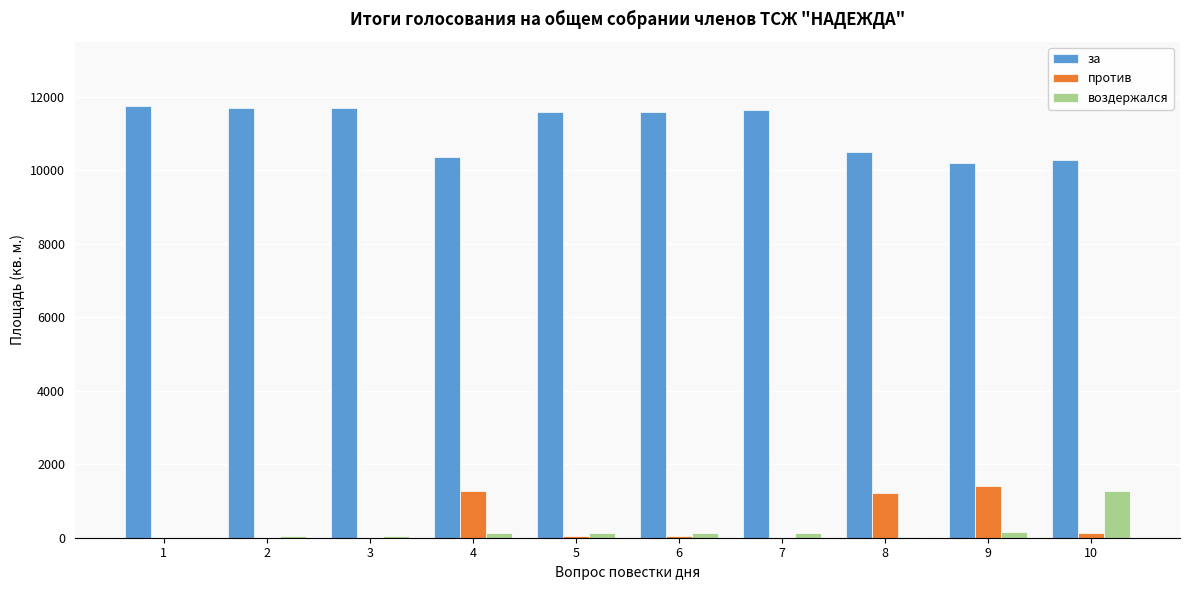

Is the value of за at 5 greater than the value of против at 7?

Yes